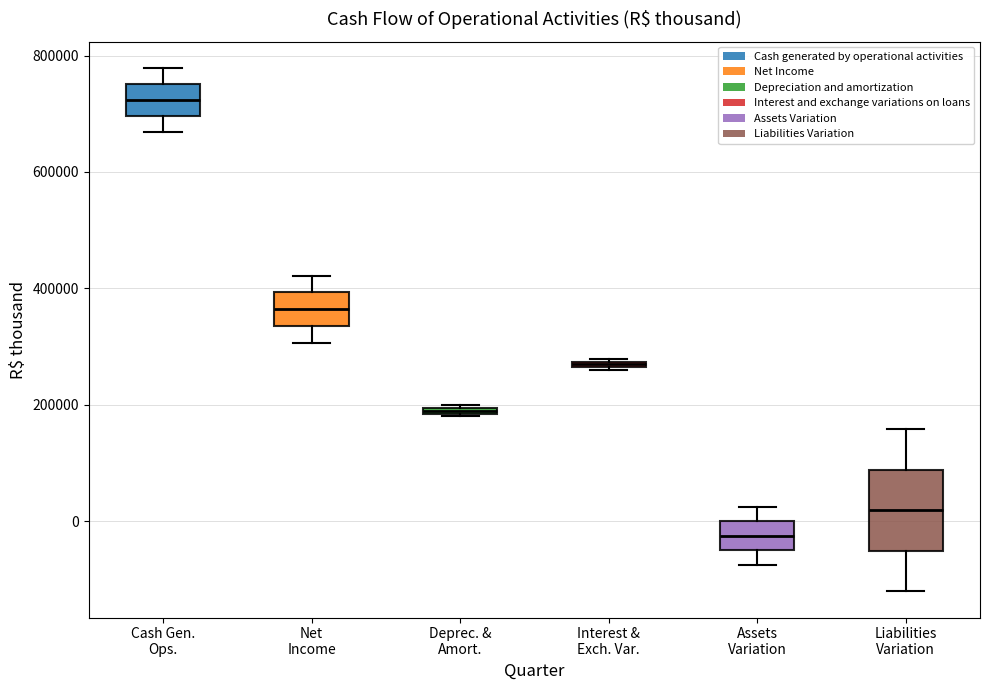

Which box's median line is the lowest?

Assets Variation